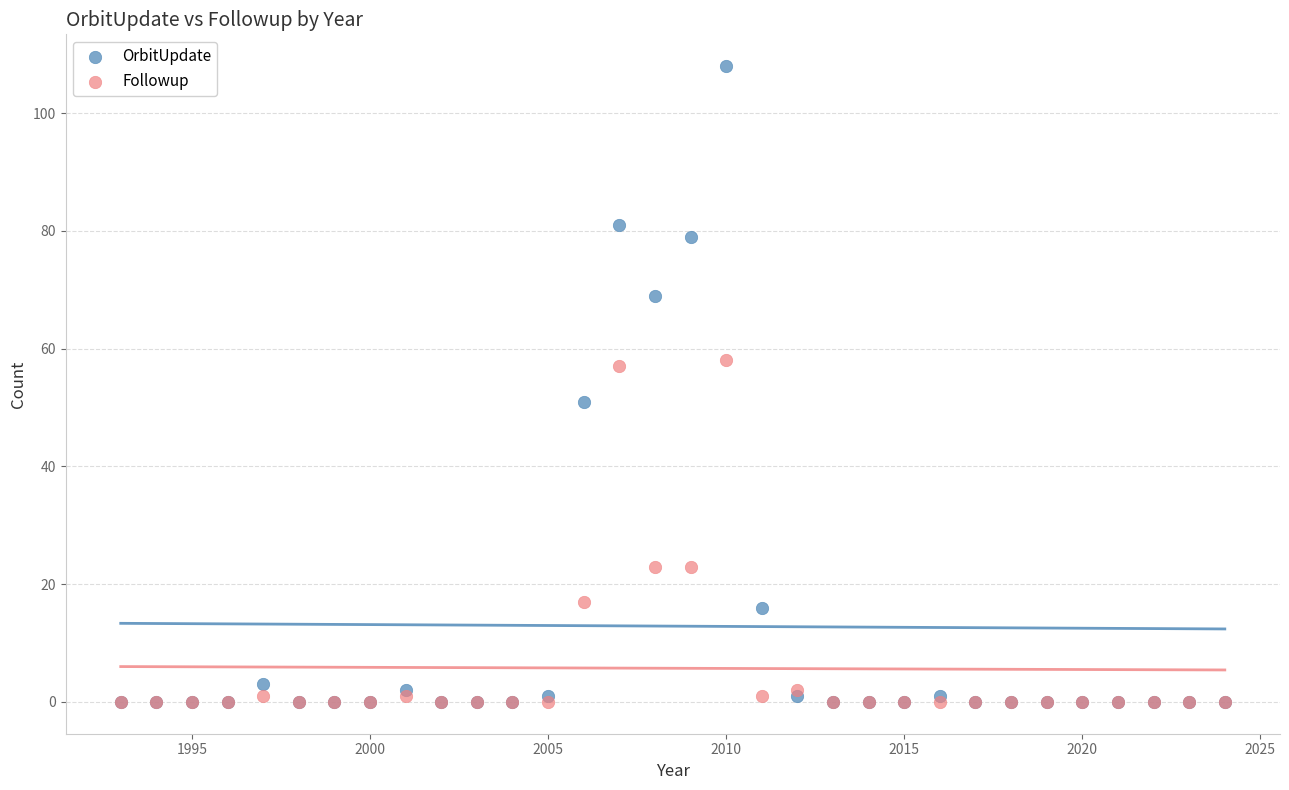

What are all the series names shown in the legend?

OrbitUpdate, Followup